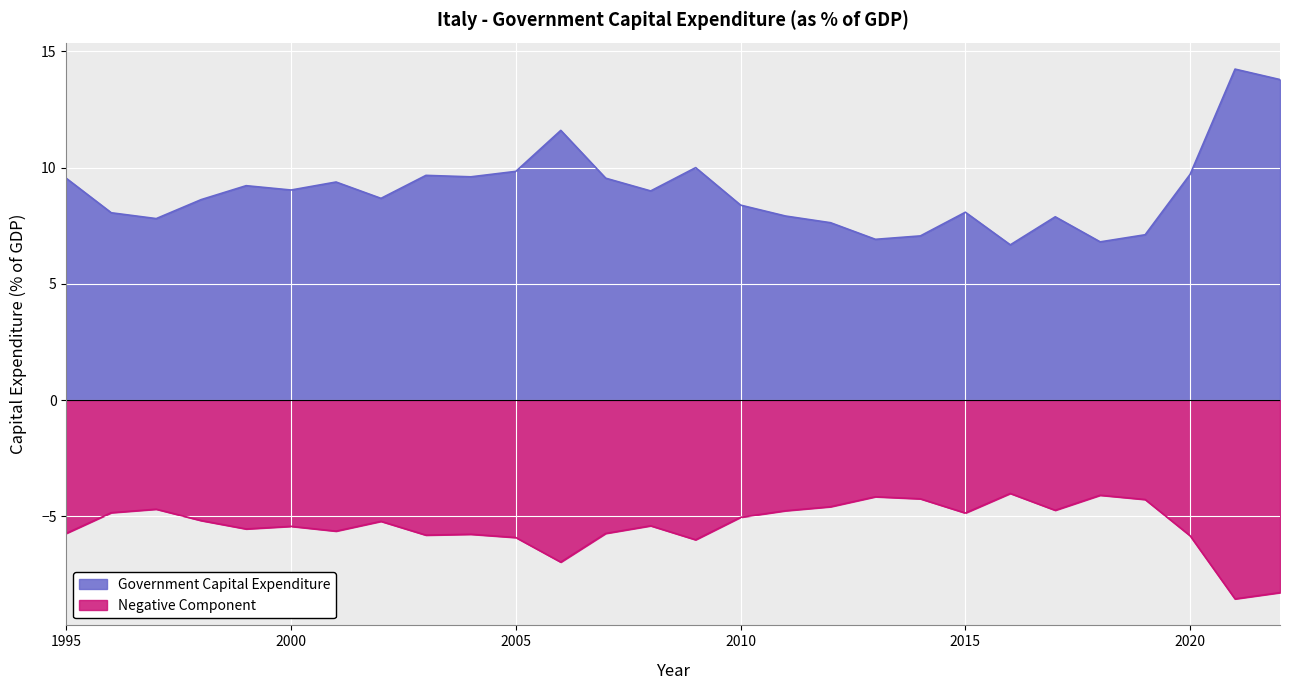

What is the value of the 15th point from the left?

10.0